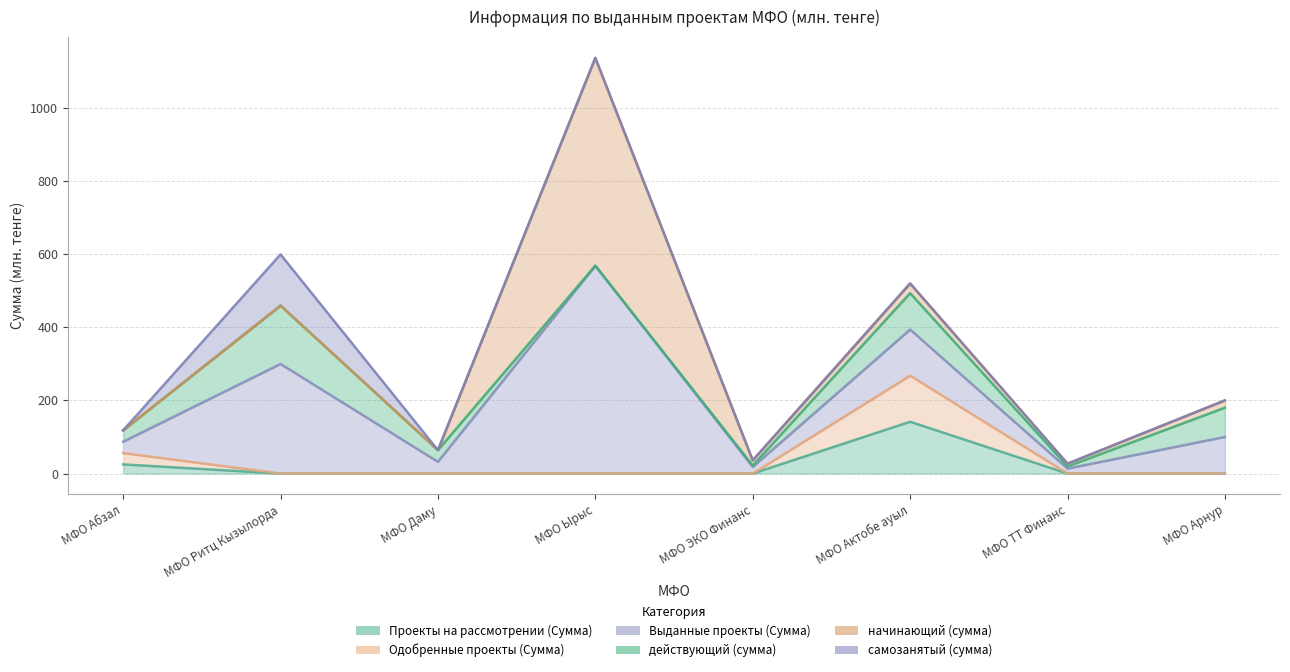

List the series in order of their peak value, lowest first.

Одобренные проекты (Сумма), самозанятый (сумма), Проекты на рассмотрении (Сумма), действующий (сумма), начинающий (сумма), Выданные проекты (Сумма)